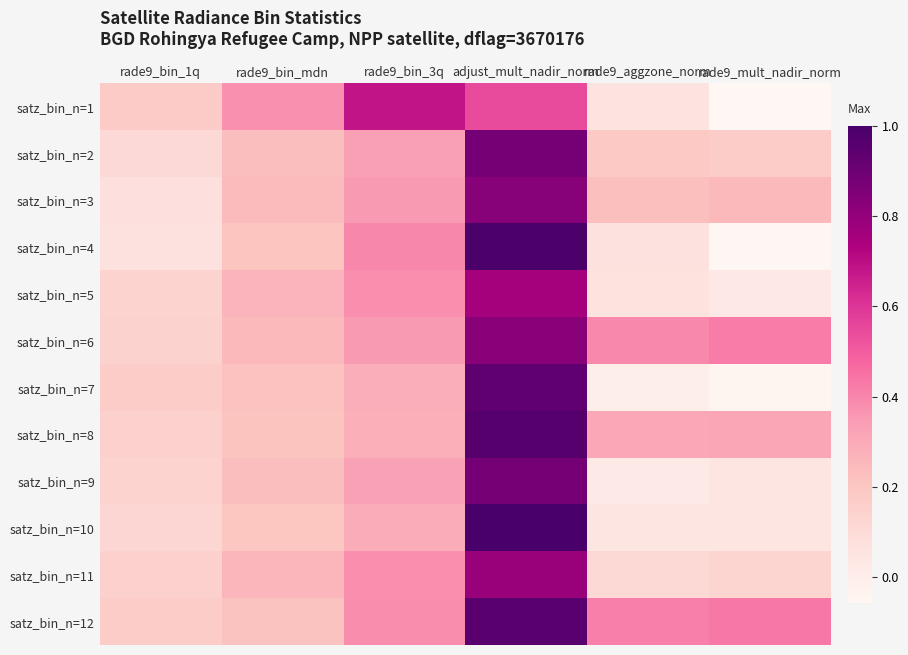

Reading left to right, extract all data points from this chart.

satz_bin_n=1: rade9_bin_1q=0.2	rade9_bin_mdn=0.4	rade9_bin_3q=0.7	adjust_mult_nadir_norm=0.5	rade9_aggzone_norm=0.1	rade9_mult_nadir_norm=-0.1
satz_bin_n=2: rade9_bin_1q=0.1	rade9_bin_mdn=0.2	rade9_bin_3q=0.3	adjust_mult_nadir_norm=0.9	rade9_aggzone_norm=0.2	rade9_mult_nadir_norm=0.2
satz_bin_n=3: rade9_bin_1q=0.1	rade9_bin_mdn=0.2	rade9_bin_3q=0.4	adjust_mult_nadir_norm=0.8	rade9_aggzone_norm=0.2	rade9_mult_nadir_norm=0.2
satz_bin_n=4: rade9_bin_1q=0.1	rade9_bin_mdn=0.2	rade9_bin_3q=0.4	adjust_mult_nadir_norm=1.0	rade9_aggzone_norm=0.1	rade9_mult_nadir_norm=-0.1
satz_bin_n=5: rade9_bin_1q=0.1	rade9_bin_mdn=0.3	rade9_bin_3q=0.4	adjust_mult_nadir_norm=0.8	rade9_aggzone_norm=0.1	rade9_mult_nadir_norm=0.0
satz_bin_n=6: rade9_bin_1q=0.1	rade9_bin_mdn=0.2	rade9_bin_3q=0.4	adjust_mult_nadir_norm=0.8	rade9_aggzone_norm=0.4	rade9_mult_nadir_norm=0.4
satz_bin_n=7: rade9_bin_1q=0.2	rade9_bin_mdn=0.2	rade9_bin_3q=0.3	adjust_mult_nadir_norm=0.9	rade9_aggzone_norm=-0.0	rade9_mult_nadir_norm=-0.0
satz_bin_n=8: rade9_bin_1q=0.2	rade9_bin_mdn=0.2	rade9_bin_3q=0.3	adjust_mult_nadir_norm=1.0	rade9_aggzone_norm=0.3	rade9_mult_nadir_norm=0.3
satz_bin_n=9: rade9_bin_1q=0.1	rade9_bin_mdn=0.2	rade9_bin_3q=0.3	adjust_mult_nadir_norm=0.9	rade9_aggzone_norm=0.0	rade9_mult_nadir_norm=0.0
satz_bin_n=10: rade9_bin_1q=0.1	rade9_bin_mdn=0.2	rade9_bin_3q=0.3	adjust_mult_nadir_norm=1.0	rade9_aggzone_norm=0.0	rade9_mult_nadir_norm=0.0
satz_bin_n=11: rade9_bin_1q=0.1	rade9_bin_mdn=0.3	rade9_bin_3q=0.4	adjust_mult_nadir_norm=0.8	rade9_aggzone_norm=0.1	rade9_mult_nadir_norm=0.1
satz_bin_n=12: rade9_bin_1q=0.2	rade9_bin_mdn=0.2	rade9_bin_3q=0.4	adjust_mult_nadir_norm=1.0	rade9_aggzone_norm=0.4	rade9_mult_nadir_norm=0.4